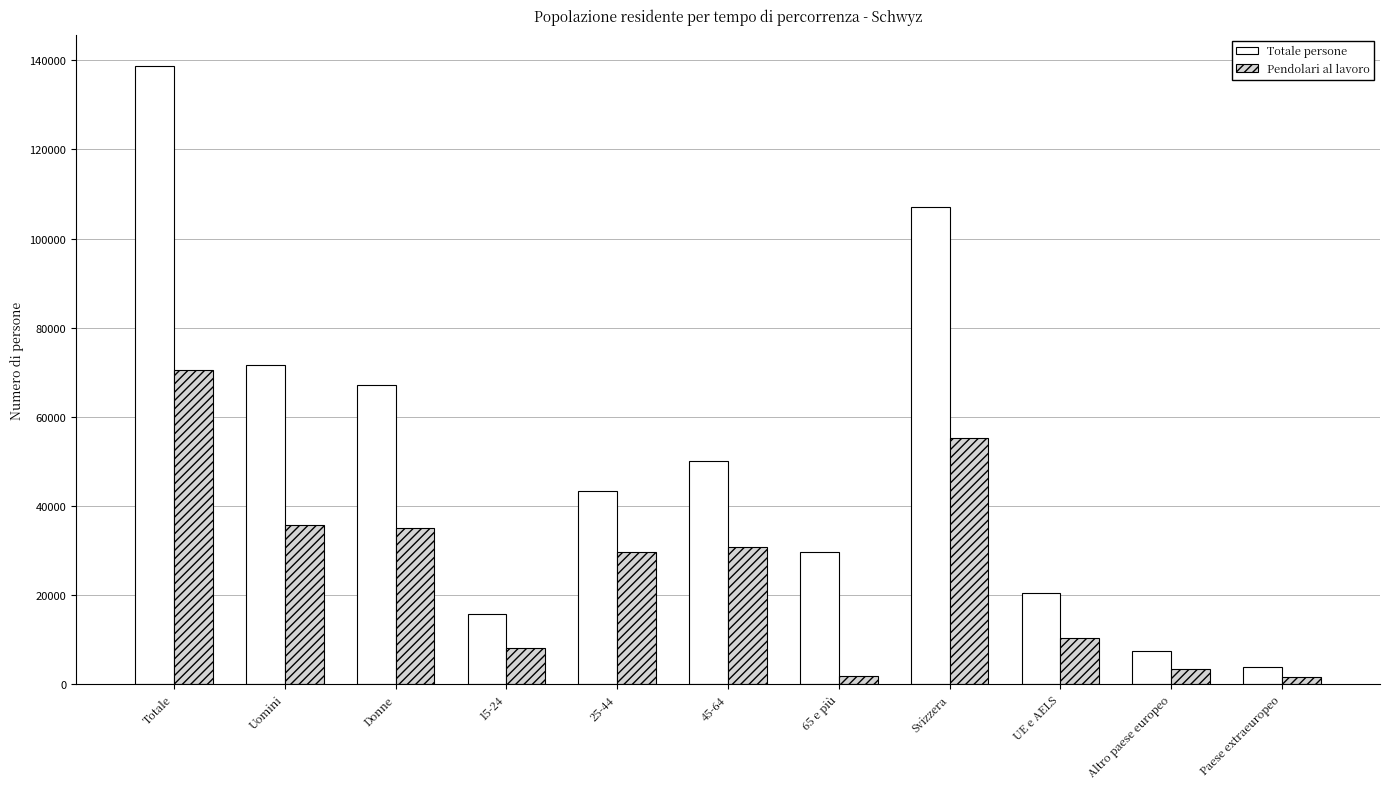

The value of Pendolari al lavoro at 45-64 is 30795.4. True or false?

True